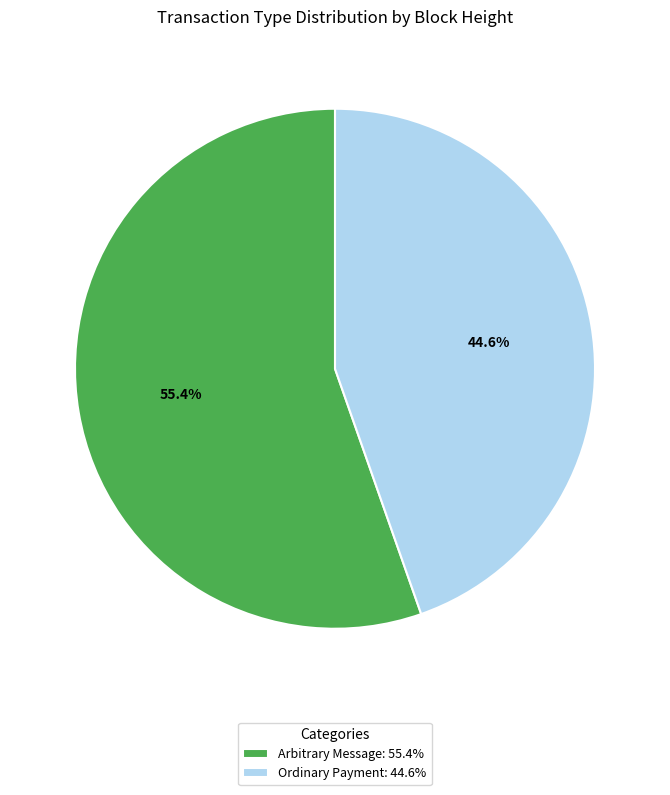

What is the largest slice in the pie chart?

Arbitrary Message: 55.4%